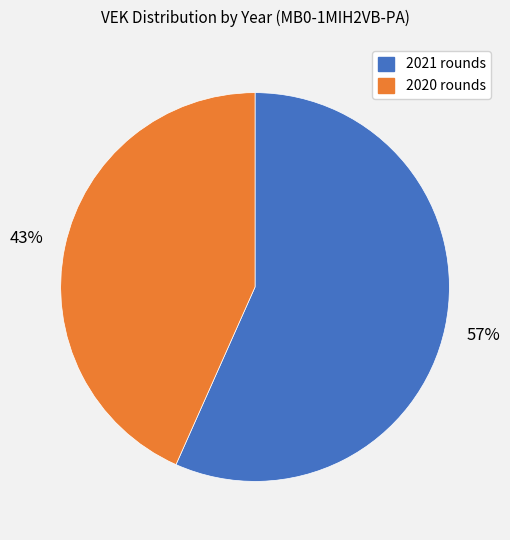

To the nearest percent, what is the average slice percentage?

50%